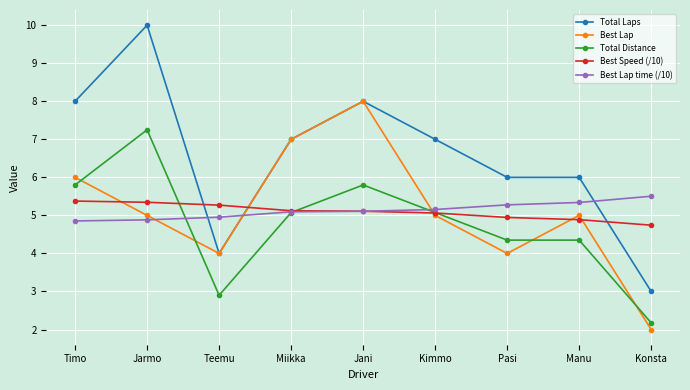

What is the spread (max minus min) of values at Jarmo?

5.1